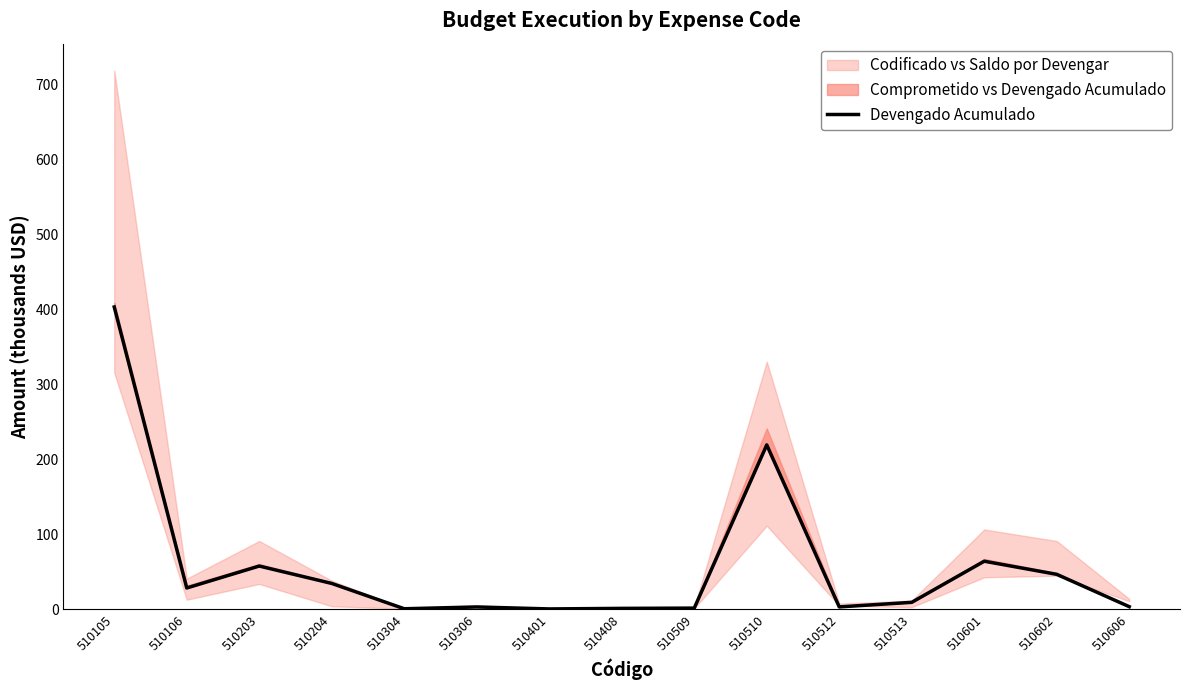

What is the maximum value shown in the chart?

402.9